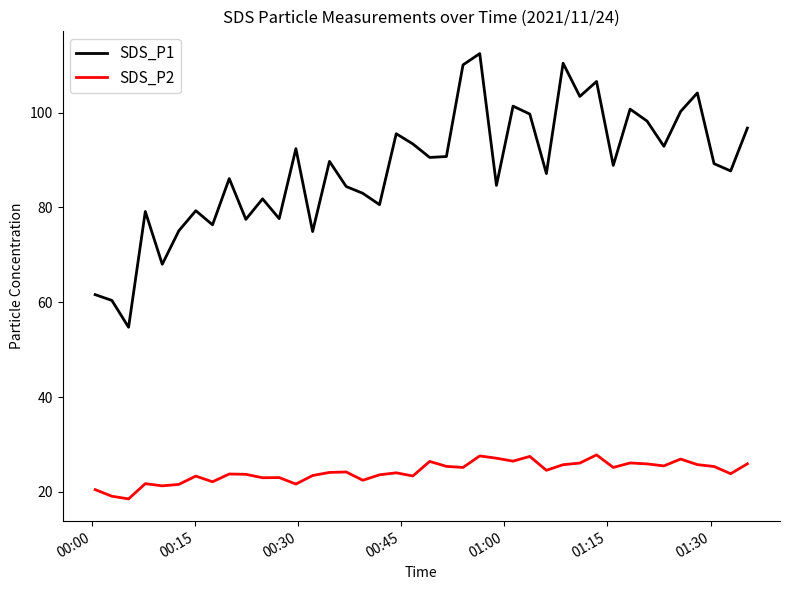

Which series has the widest spread of values?

SDS_P1